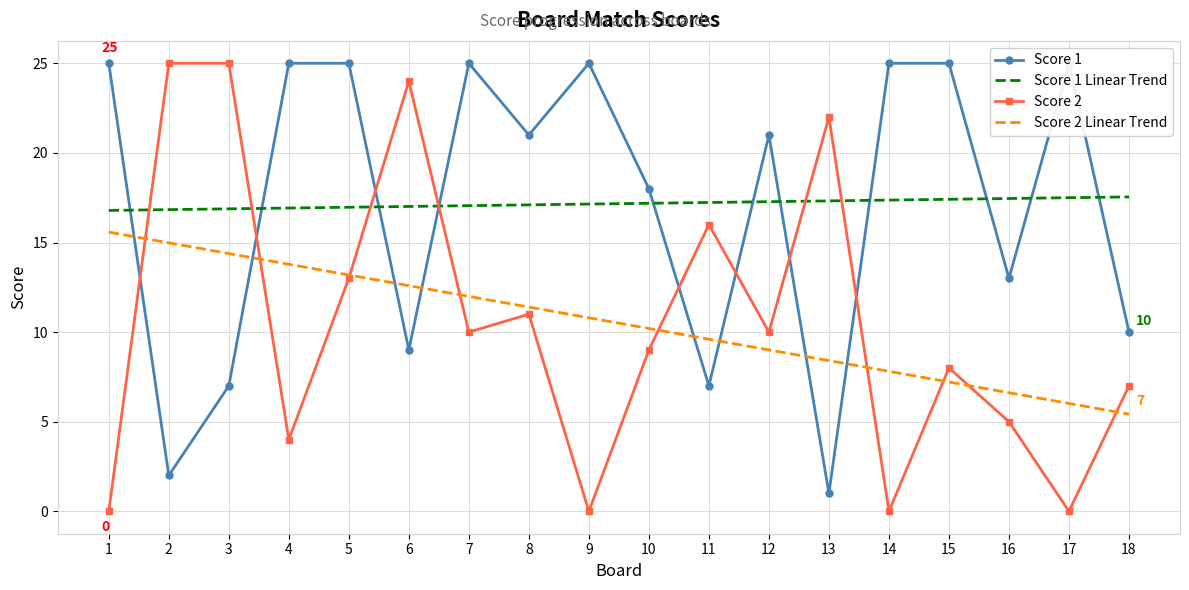

What is the difference between the second highest and second lowest values in the Score 2 series?

25.0